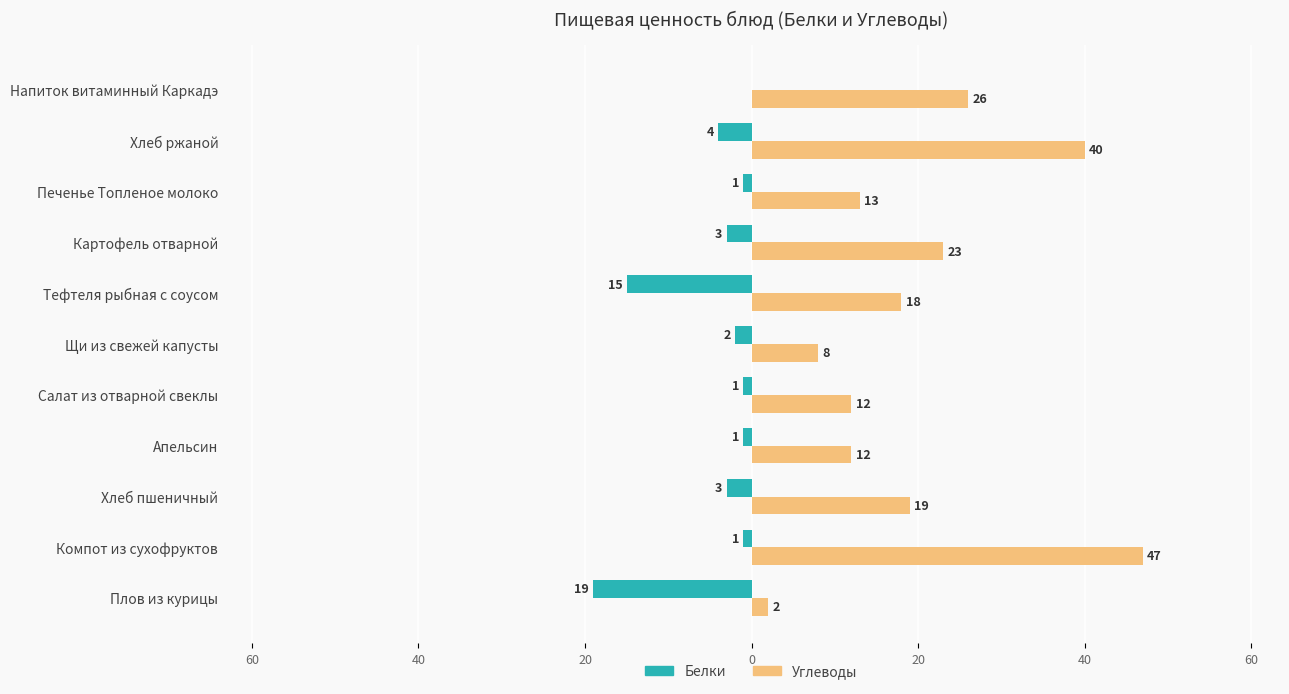

What are all the series names shown in the legend?

Белки, Углеводы